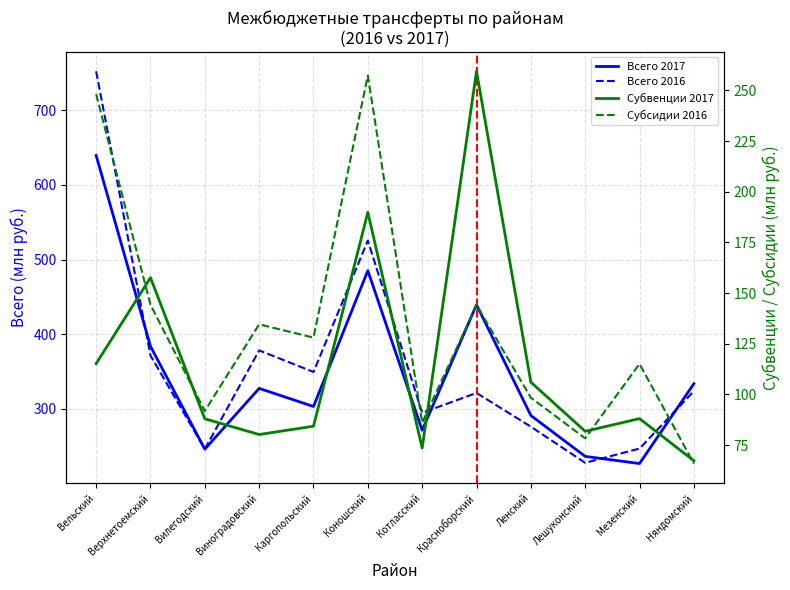

Which category has the lowest value across all series?

Няндомский